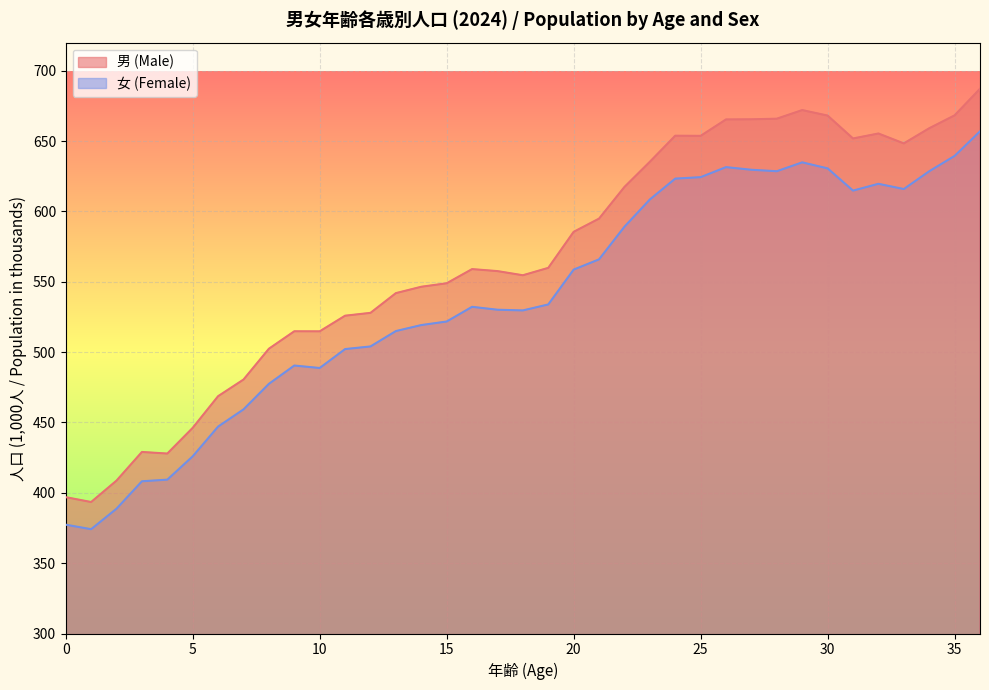

Which series has the largest total across all categories?

男 (Male)